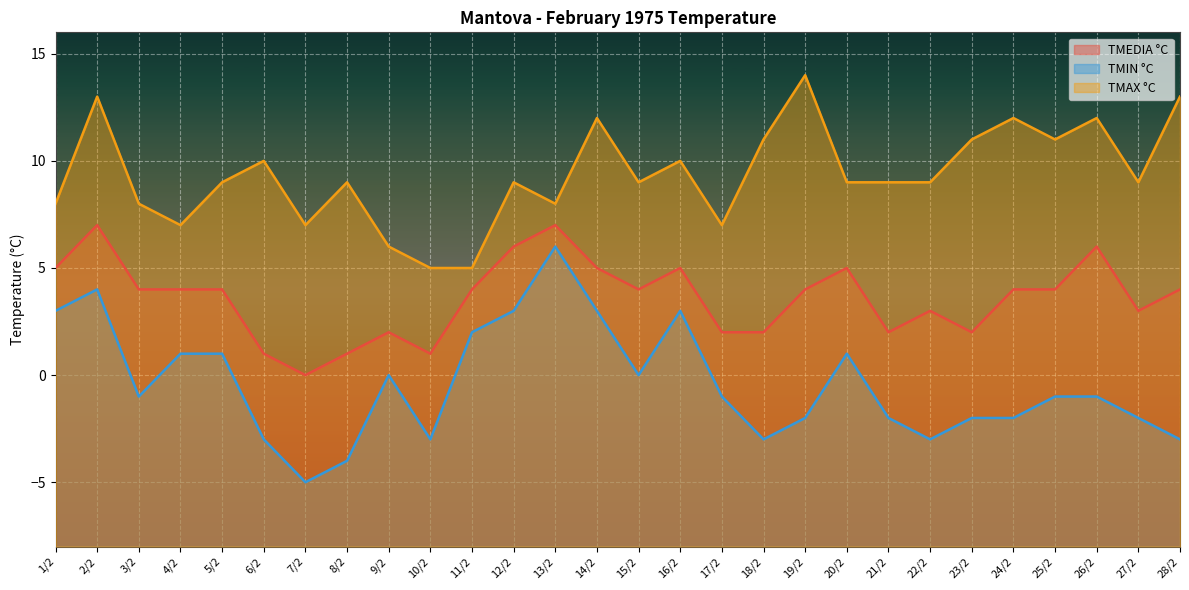

What value does the TMAX °C series have at 2/2?

13